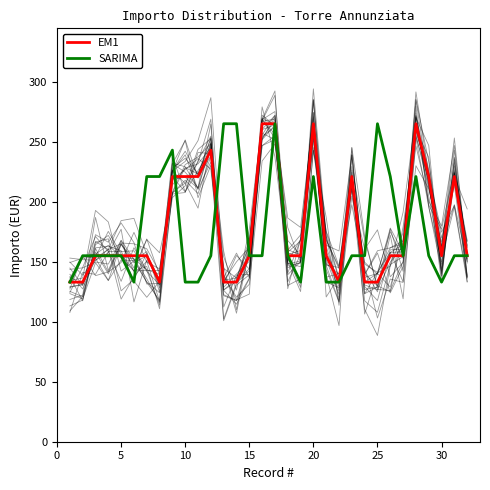

True or false: SARIMA and EM1 intersect in this chart.

True